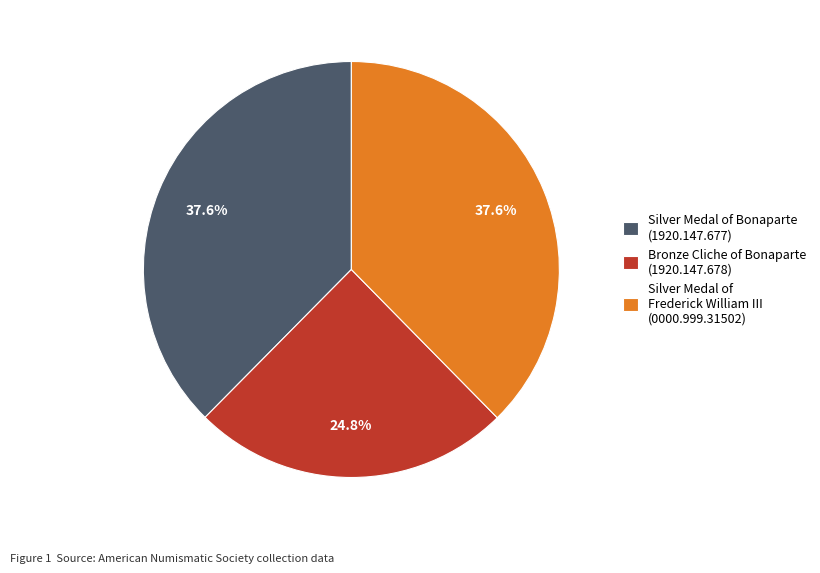

Which has a higher value, Bronze Cliche of Bonaparte (1920.147.678) or Silver Medal of Frederick William III (0000.999.31502)?

Silver Medal of Frederick William III (0000.999.31502)